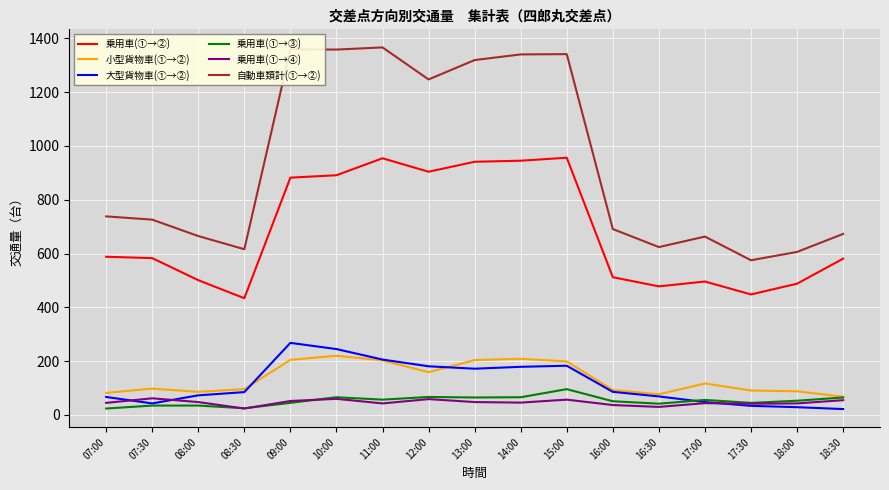

How many values in the 乗用車(①→③) series are below 53?

8